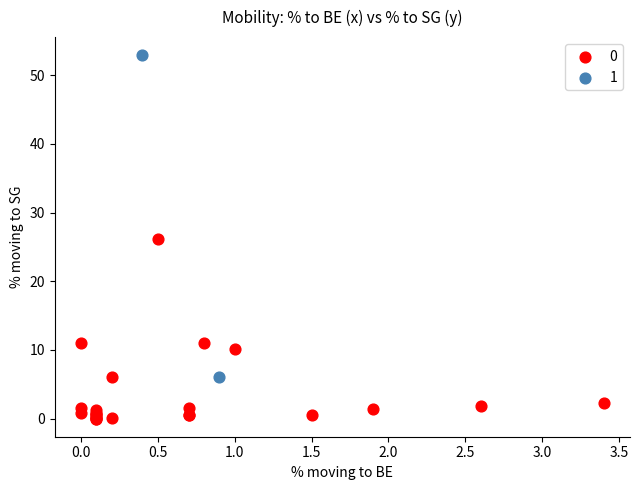

Which series has the widest spread of Y values?

1